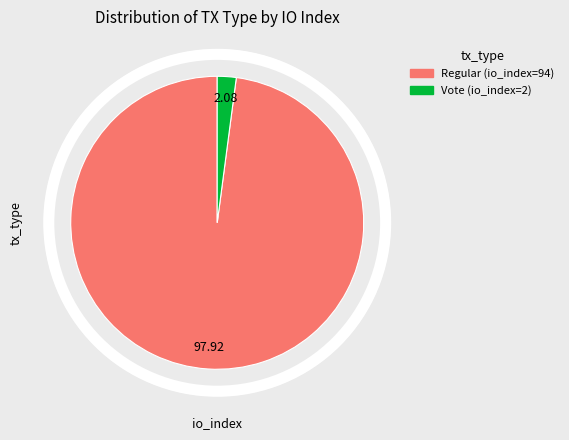

What is the ratio of the value at Regular (io_index=94) to the value at Vote (io_index=2)?

47.0